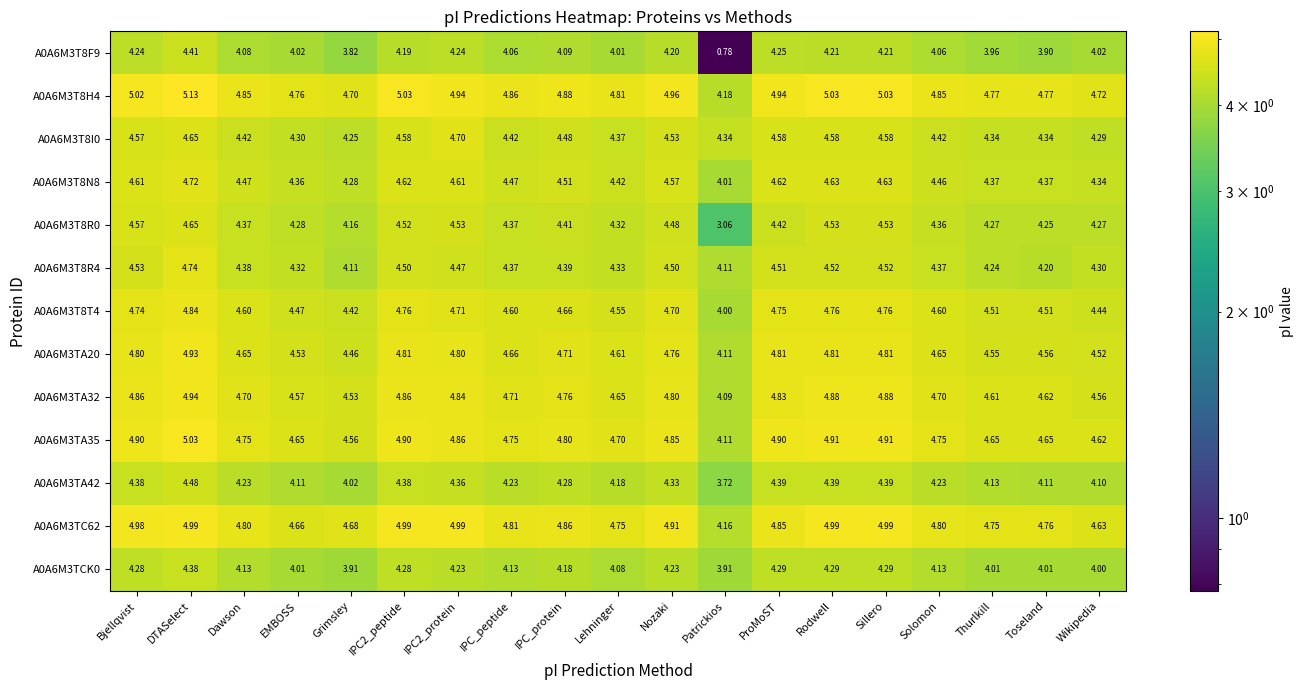

At which label does A0A6M3TC62 reach its minimum?

Patrickios